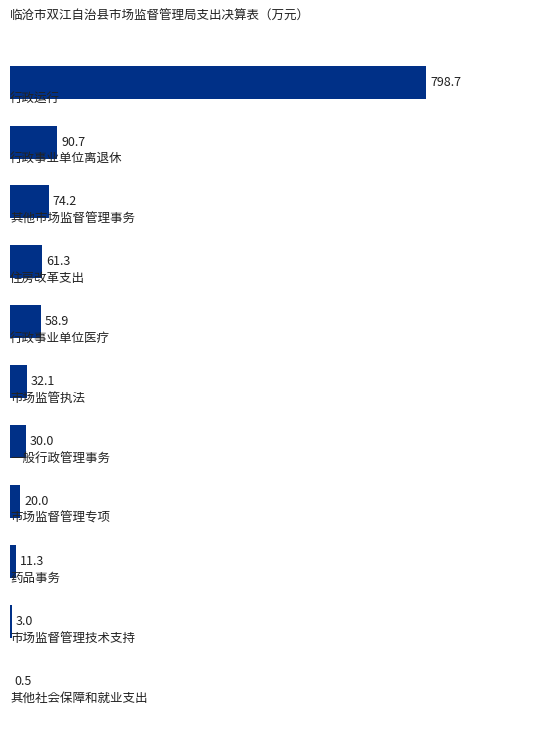

What is the sum of all values?

1180.7